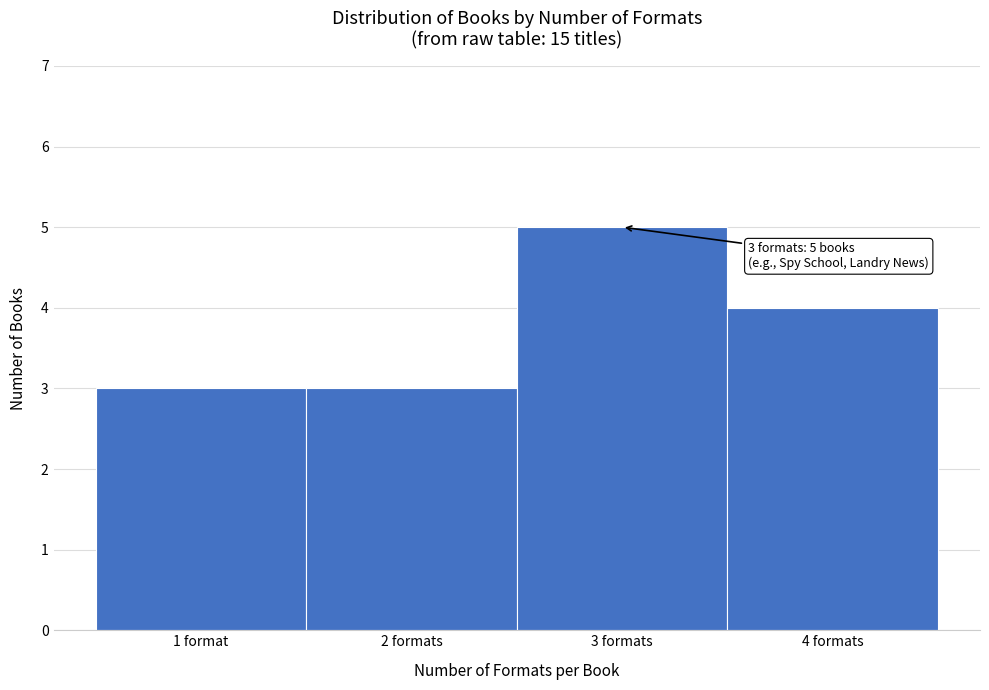

Reading left to right, list all the values displayed in this chart.

1 format=3	2 formats=3	3 formats=5	4 formats=4